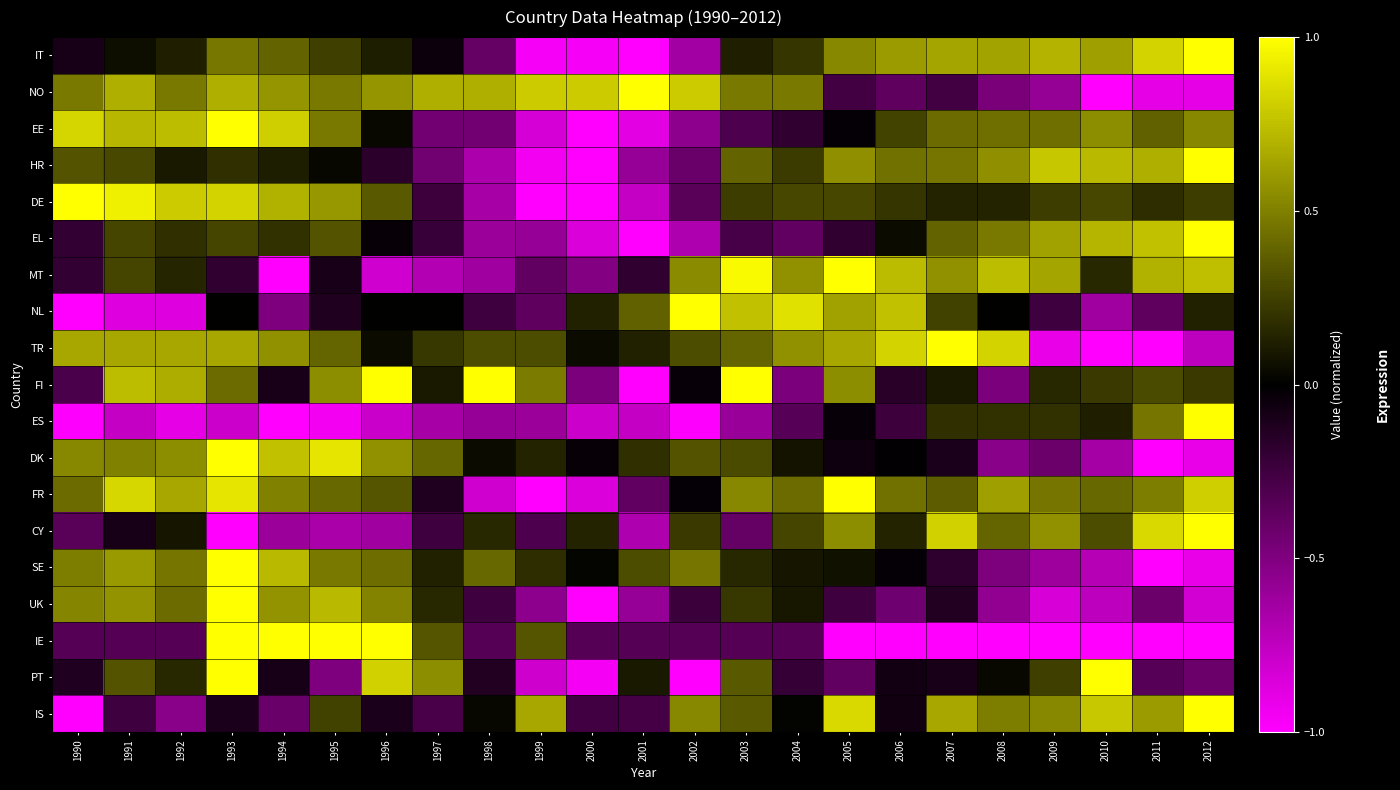

At how many categories does at least one series exceed 0?

23